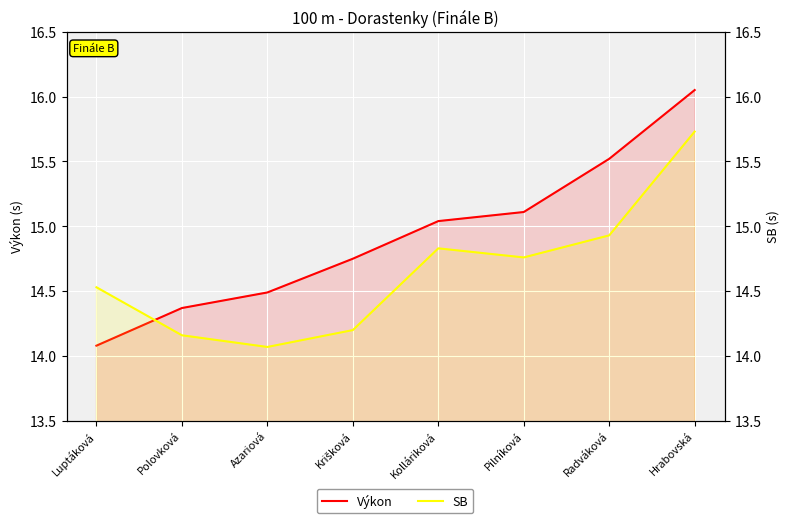

Is the value of SB at Kolláriková greater than the value of Výkon at Luptáková?

Yes